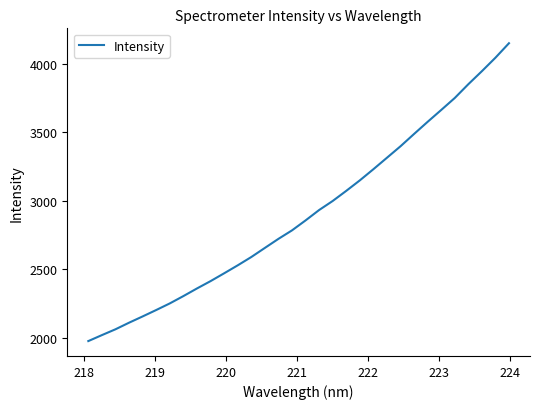

What is the maximum value shown in the chart?

4151.7